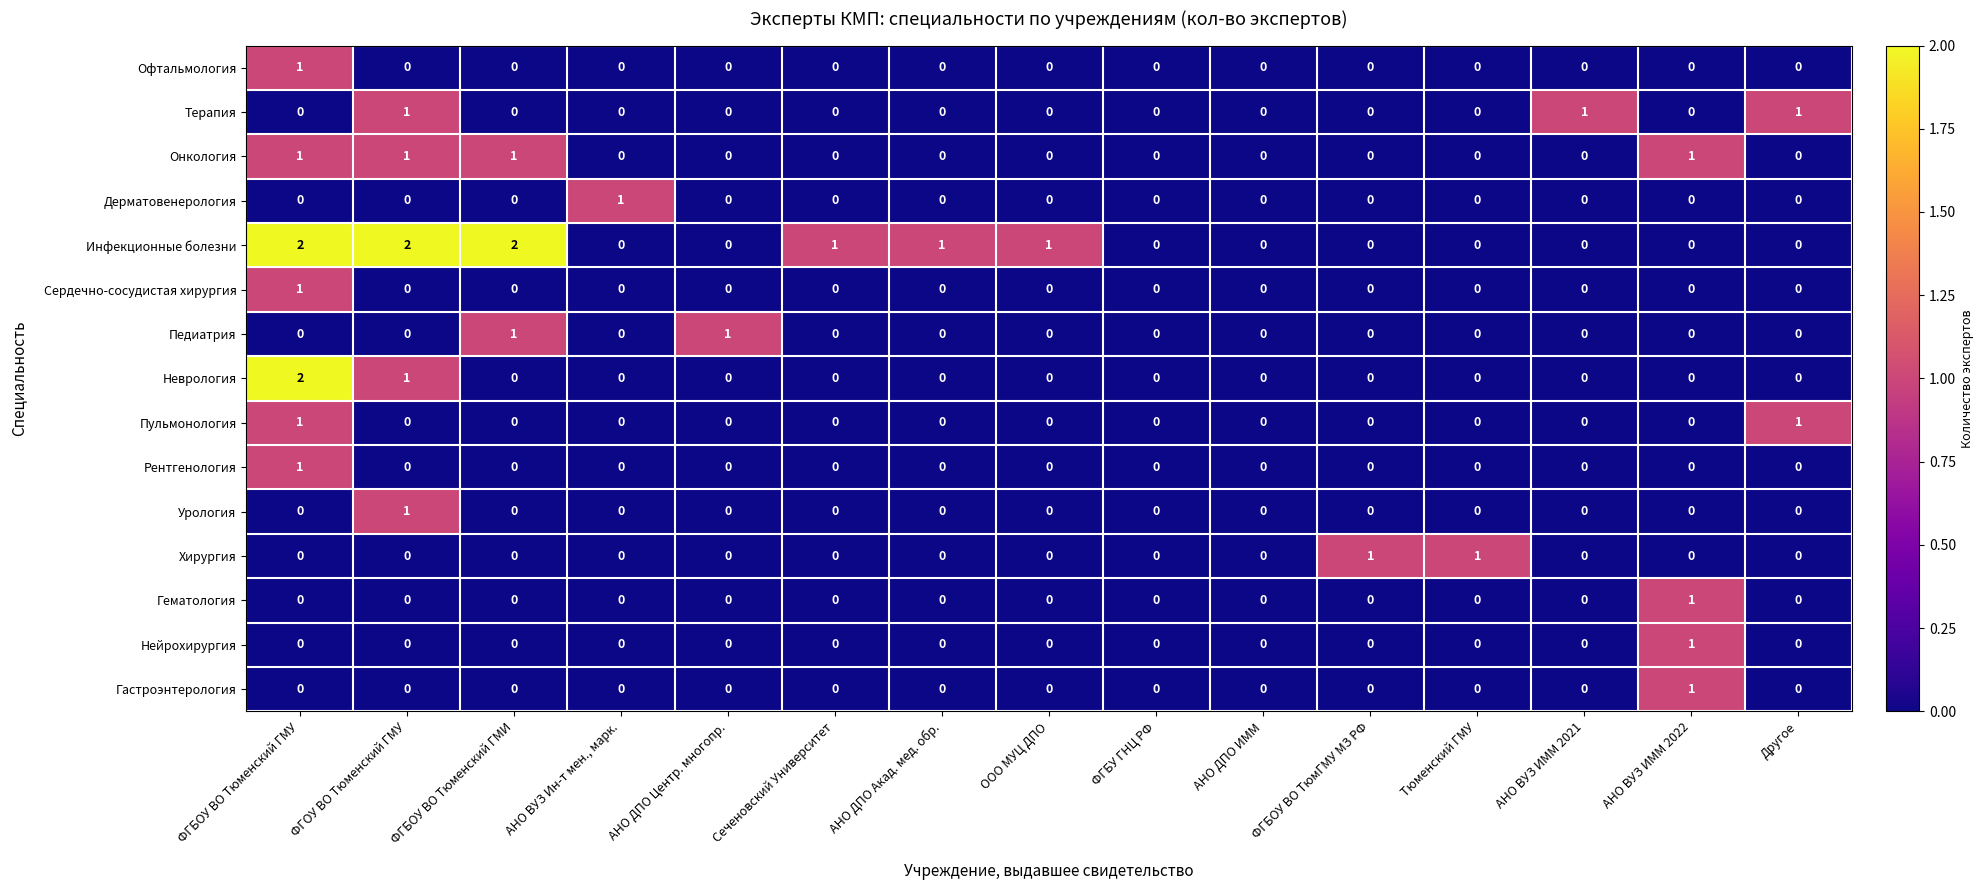

Is it true that Урология equals 0 at АНО ВУЗ ИММ 2021?

True